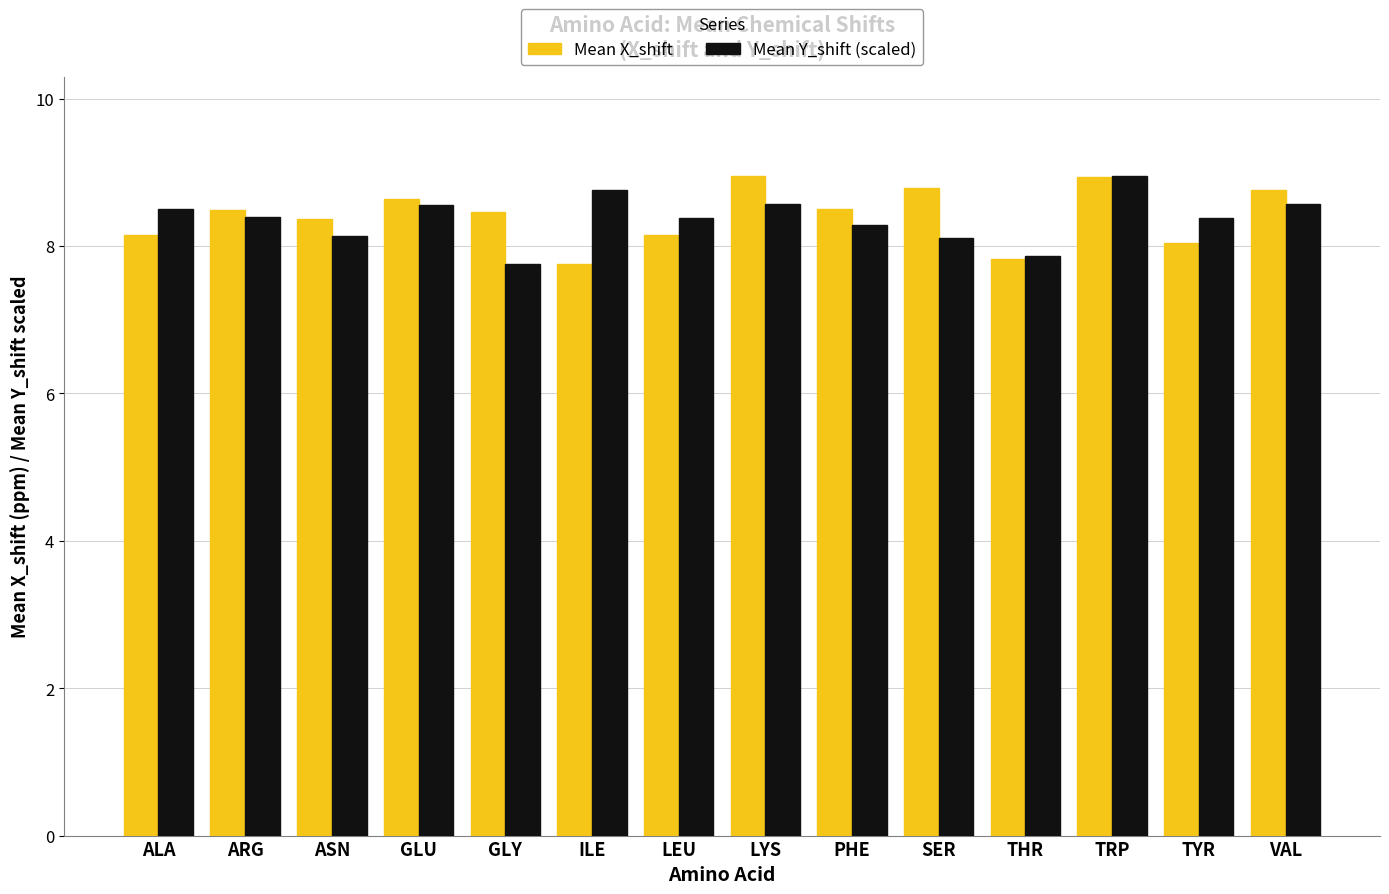

What is the approximate value of Mean X_shift at TRP?

8.9